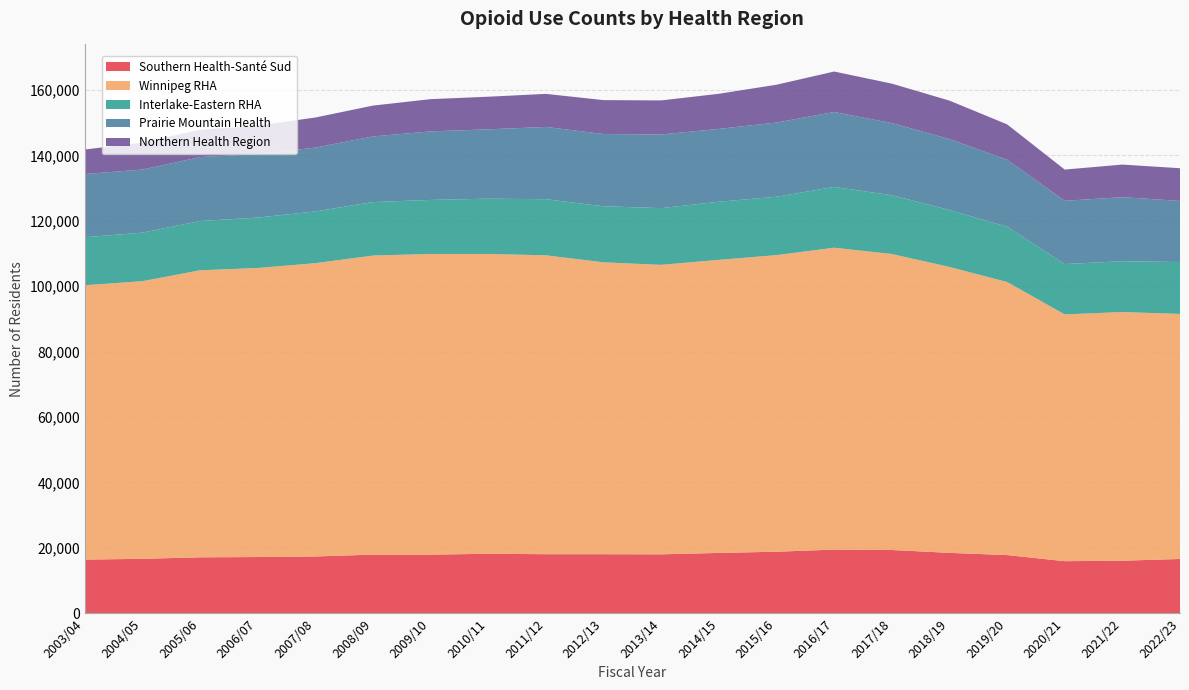

Reading left to right, what are all the values shown in this chart?

Southern Health-Santé Sud: 16408	16642	17099	17185	17357	17924	17911	18187	18051	18048	18013	18439	18813	19456	19337	18462	17782	15919	16064	16593
Winnipeg RHA: 83871	84886	87752	88368	89667	91434	91934	91658	91376	89233	88500	89606	90670	92299	90498	87410	83492	75441	76025	74914
Interlake-Eastern RHA: 14675	14831	15063	15407	15830	16348	16518	16900	17158	17143	17343	17763	17851	18583	17959	17423	16904	15389	15535	15867
Prairie Mountain Health: 19311	19292	19540	19444	19513	20063	20953	21199	22095	22077	22516	22271	22687	22907	22066	21672	20476	19348	19577	18683
Northern Health Region: 7509	8238	8372	8662	9198	9436	9857	9975	10106	10378	10416	10735	11562	12372	12063	11761	10819	9548	9969	10001